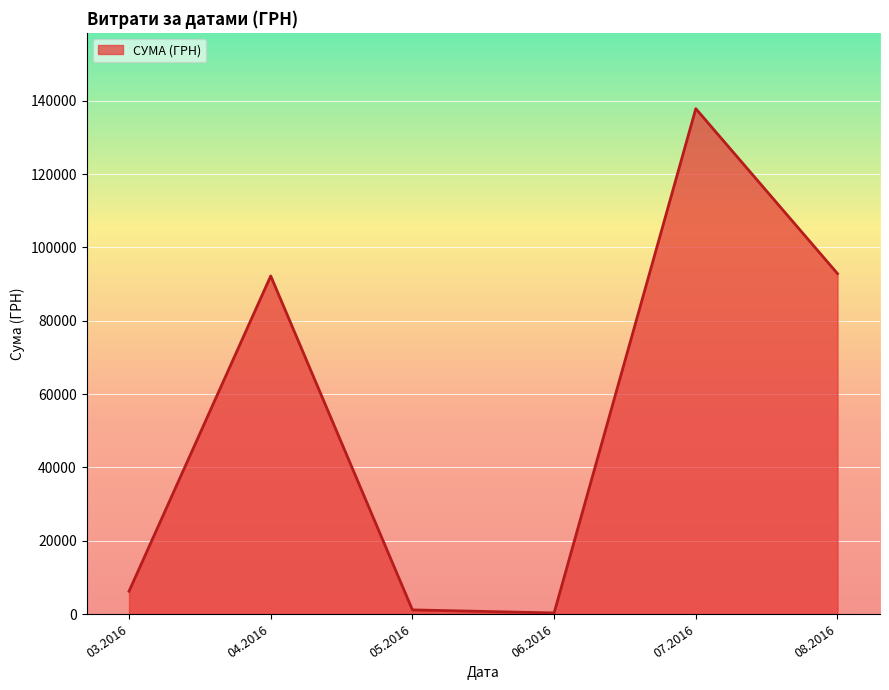

The value at 08.2016 is 153810.3. True or false?

False